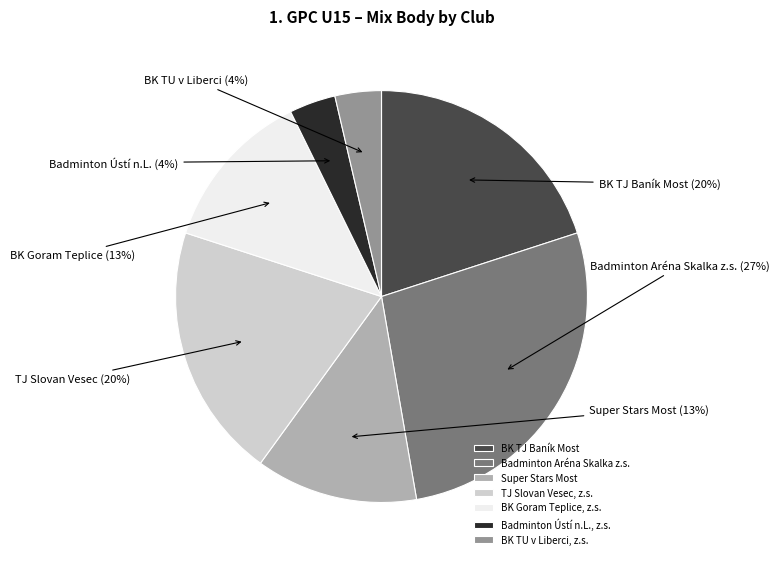

How many slices are in this pie chart?

7